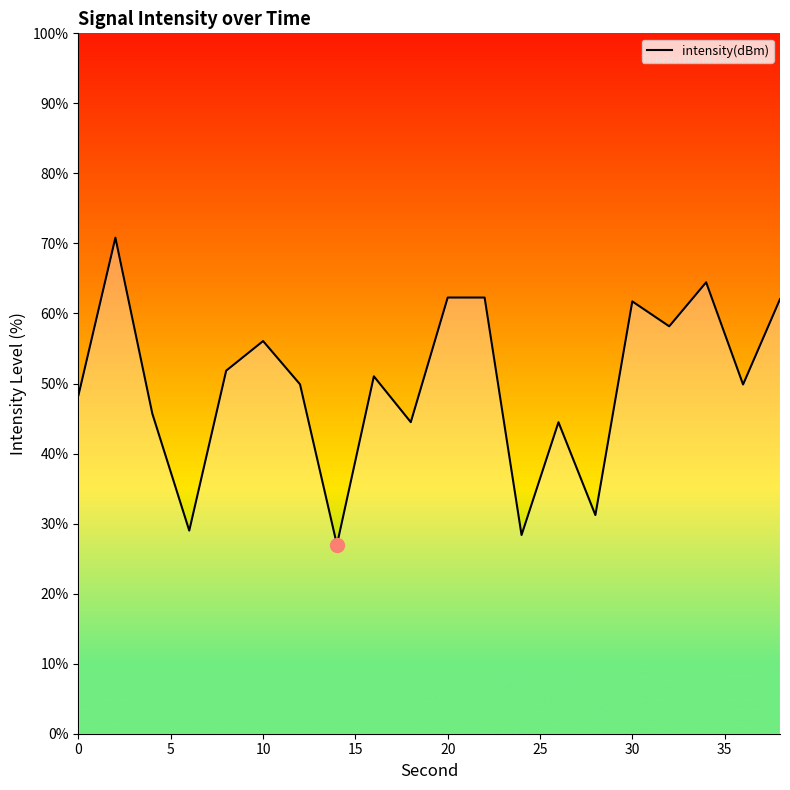

What is the greatest value displayed?

70.8